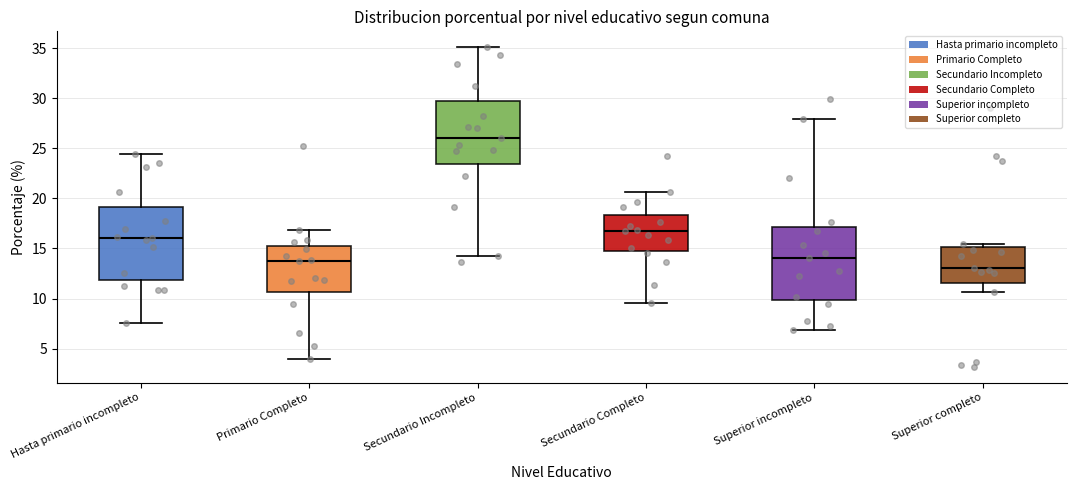

Which box's median line is the lowest?

Superior completo